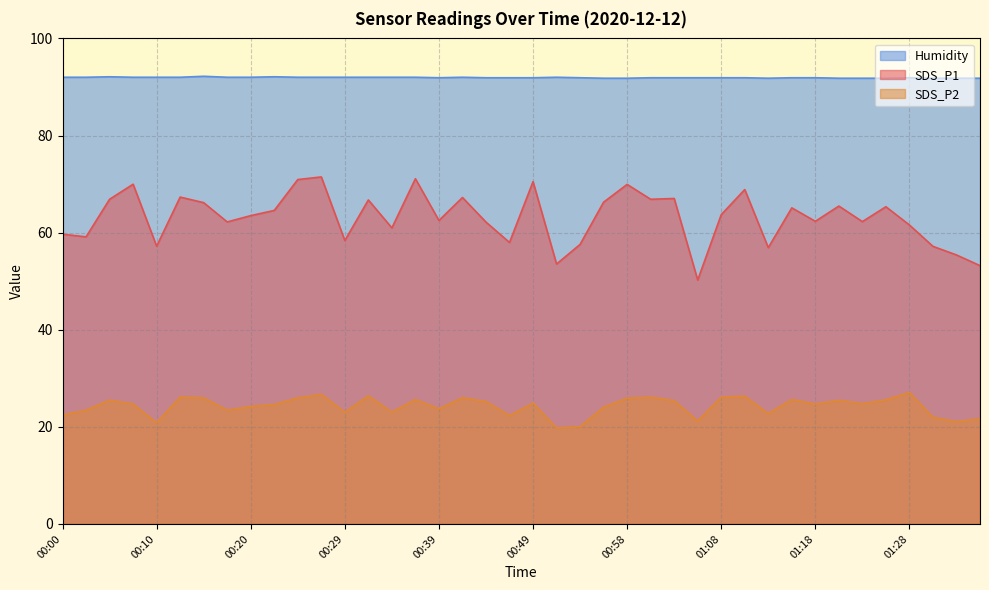

What are all the series names shown in the legend?

Humidity, SDS_P1, SDS_P2